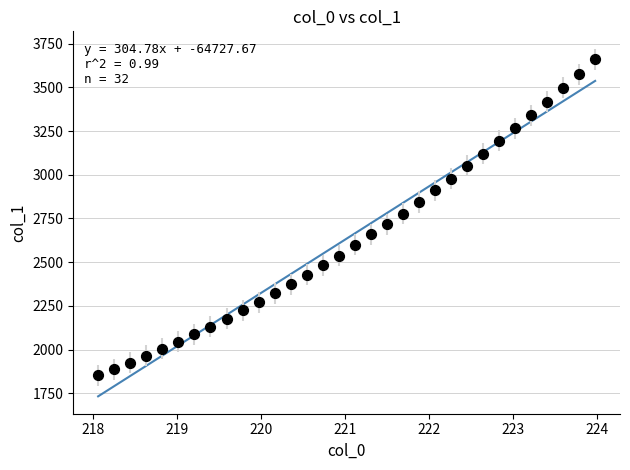

What is the range of X values (max minus min)?

5.9